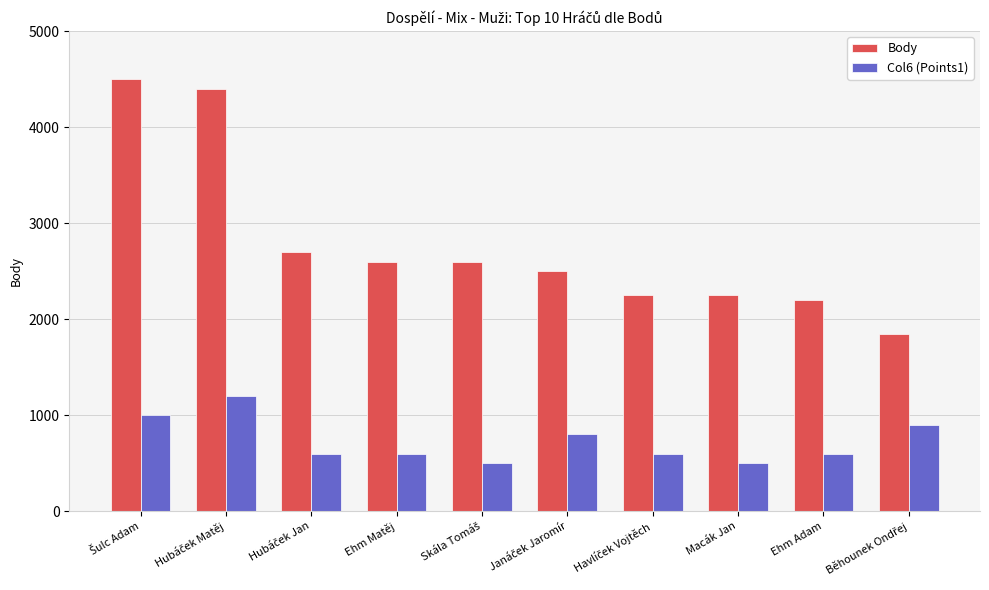

Which series has the largest range (max minus min)?

Body